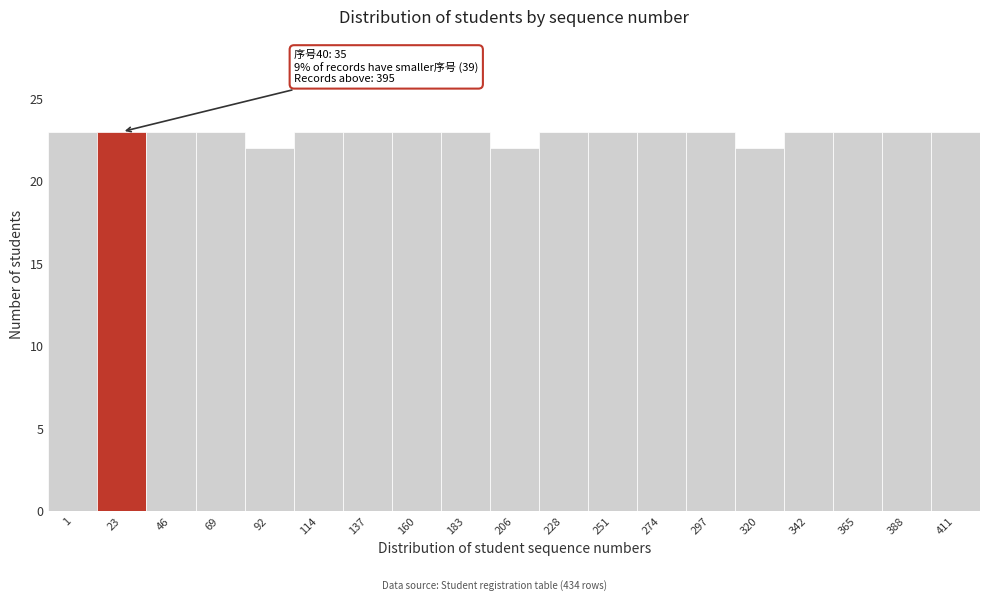

Reading left to right, transcribe all the data shown in this chart.

1=23	23=23	46=23	69=23	92=22	114=23	137=23	160=23	183=23	206=22	228=23	251=23	274=23	297=23	320=22	342=23	365=23	388=23	411=23